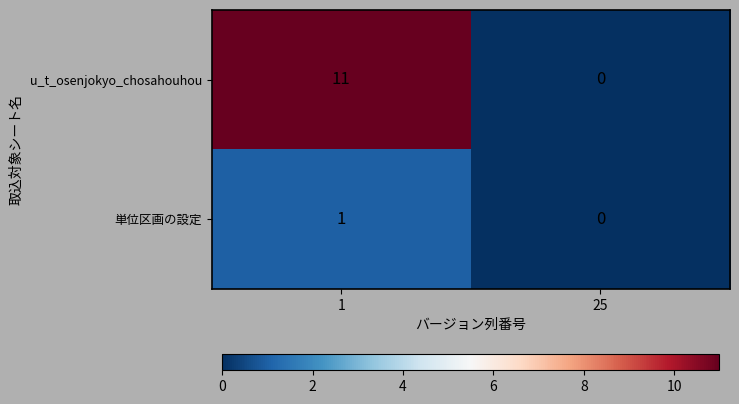

Reading left to right, transcribe all the data shown in this chart.

u_t_osenjokyo_chosahouhou: 11	0
単位区画の設定: 1	0